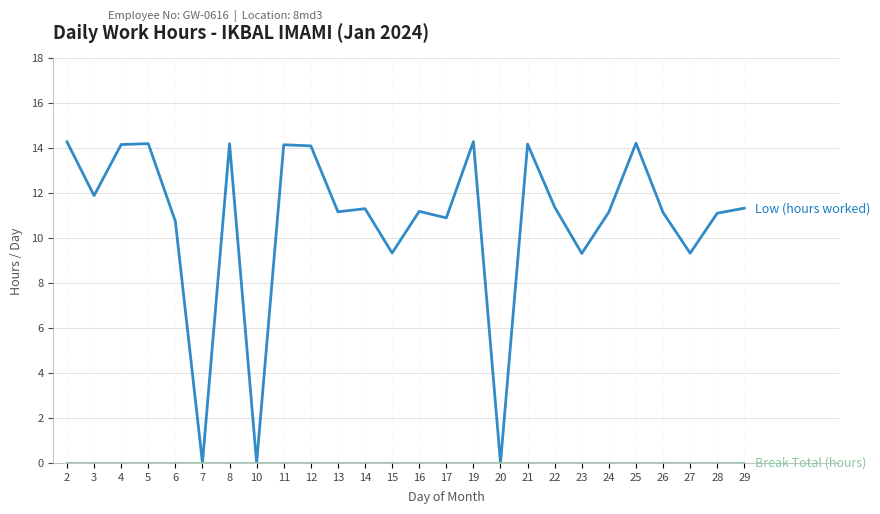

What is the total value across all series at 29?

11.3